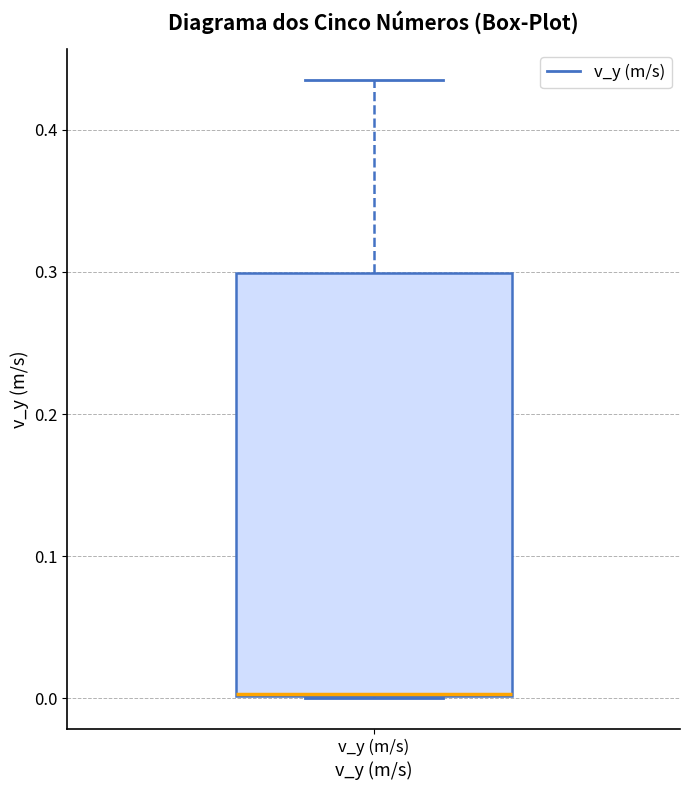

Transcribe this box plot: give where the median line is, the range the box spans, and where the two whiskers end, as read against the y-axis. The values are not printed on the chart, so give them approximately, as read against the axis.

median 0.00 (drawn on the box's lower edge), box 0.00 to 0.30, whiskers 0.00 to 0.44